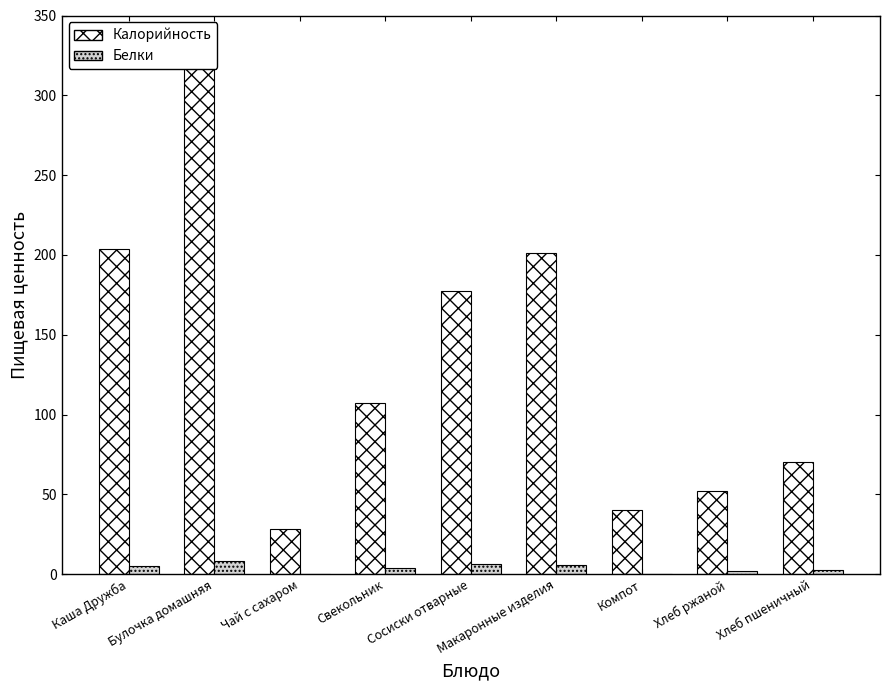

What is the maximum value for Белки?

8.4